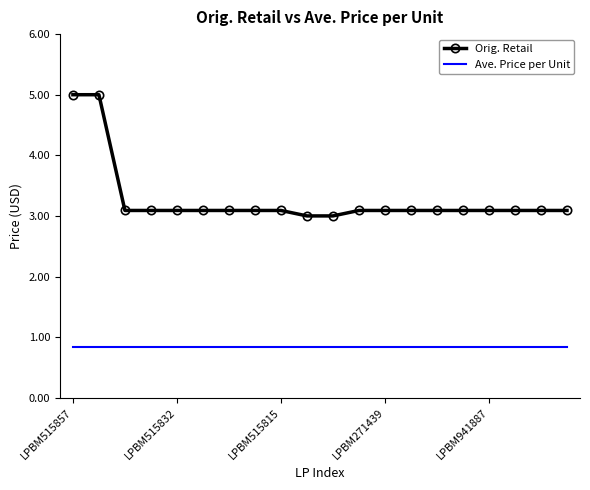

Which series has the largest range (max minus min)?

Orig. Retail